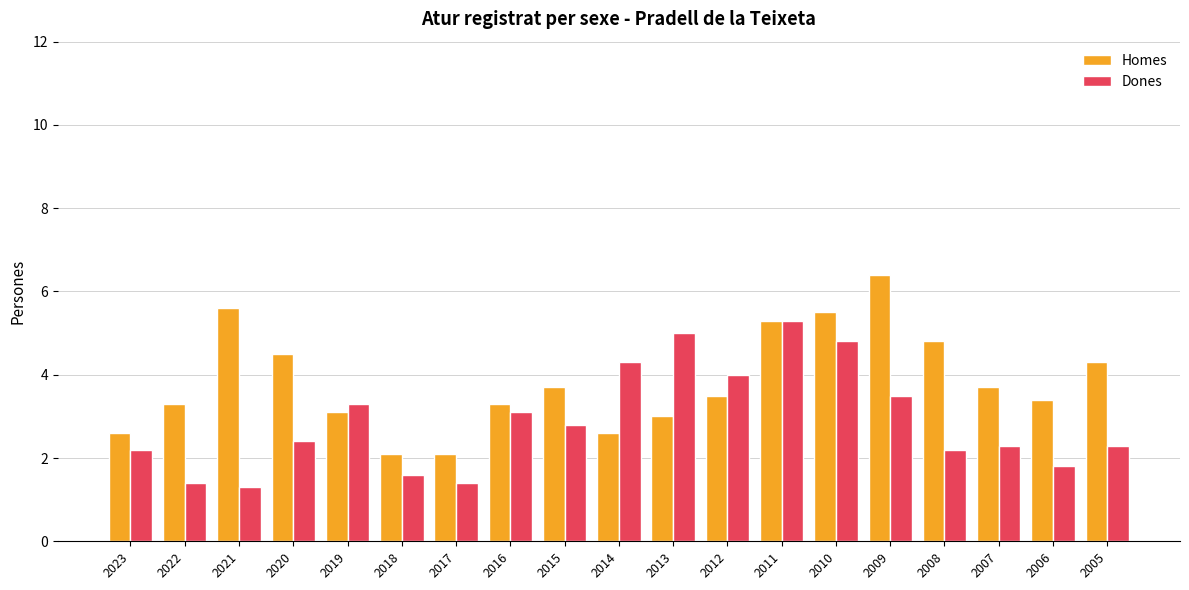

What is the average value of the Dones series?

2.9